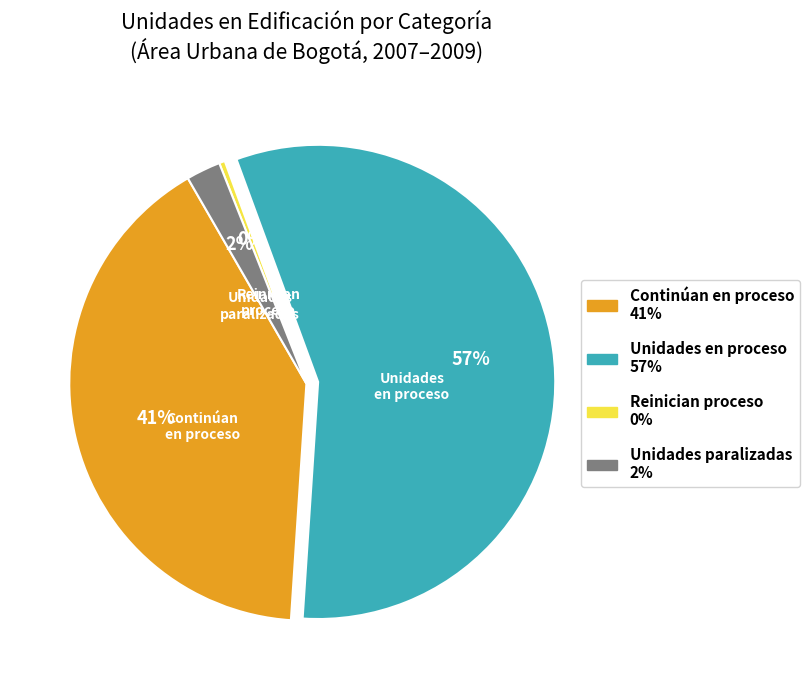

To the nearest percent, what is the average slice percentage?

25%